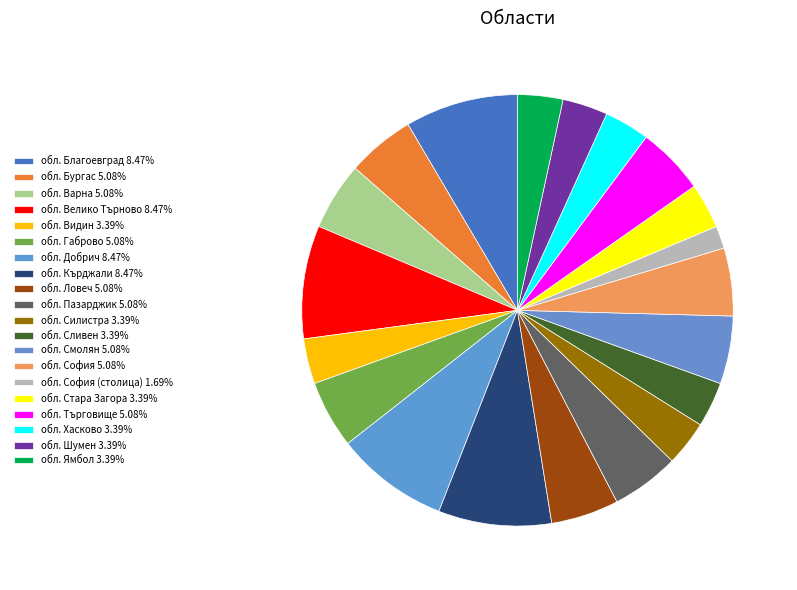

Does any single category account for the majority?

No